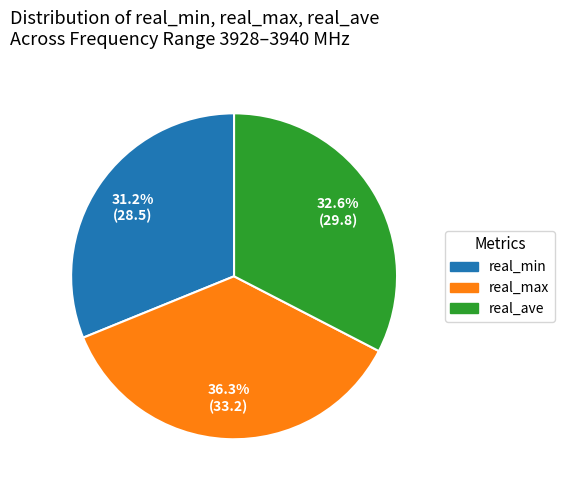

Is there any slice that represents more than half of the pie?

No